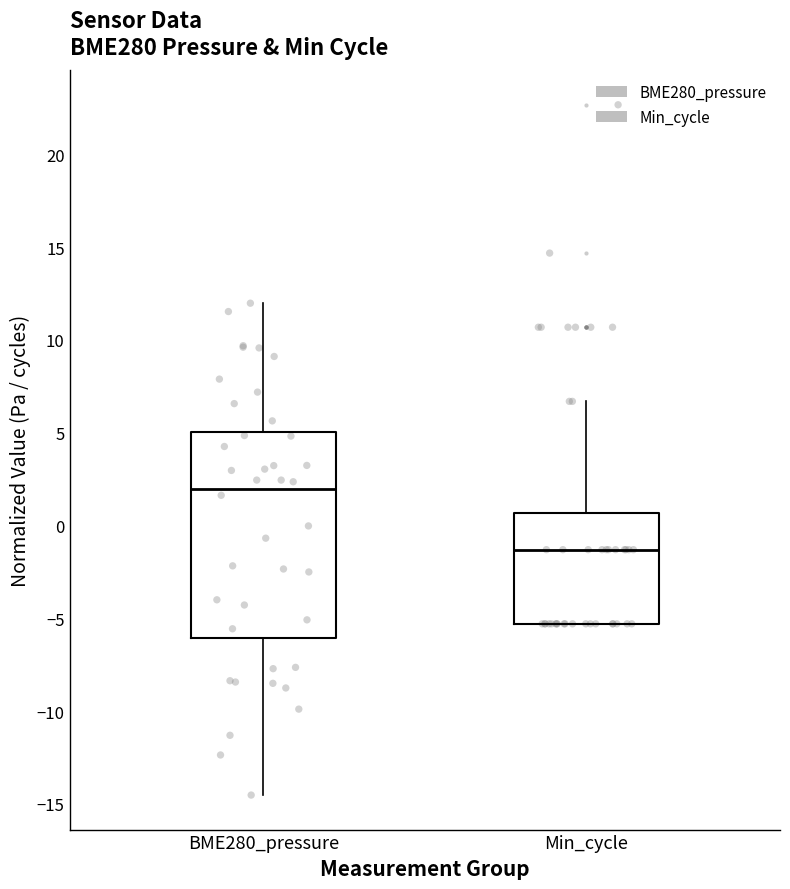

Which box has the lowest median line?

Min_cycle